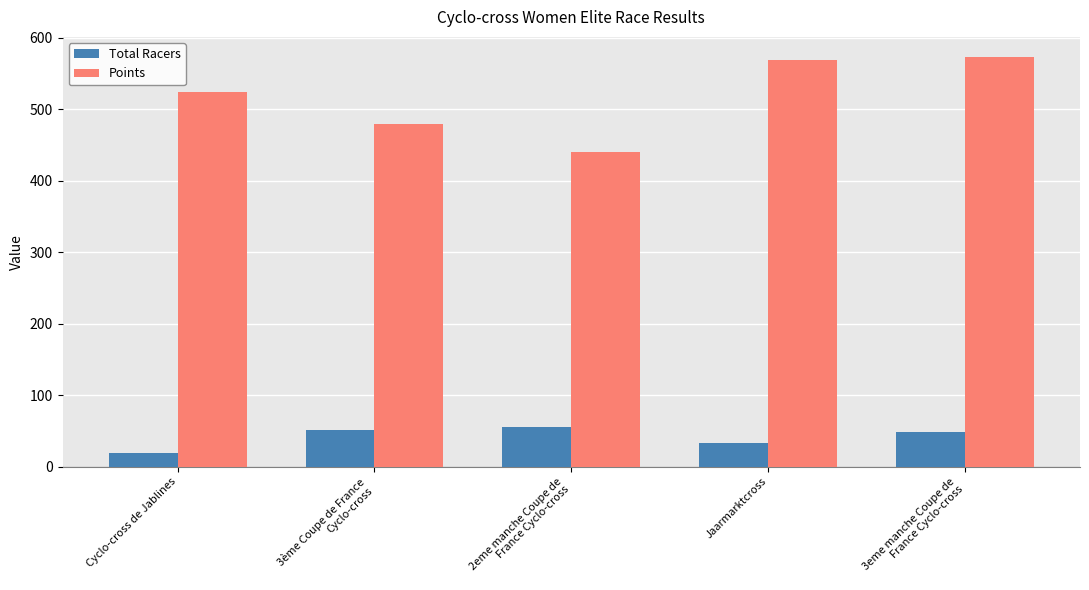

At 3eme manche Coupe de
France Cyclo-cross, list the series in order from largest to smallest.

Points, Total Racers